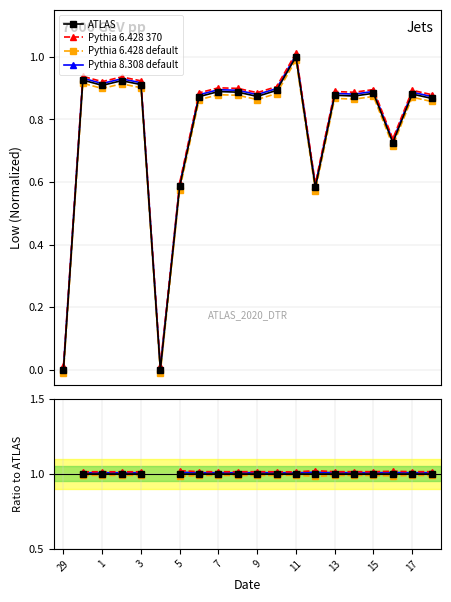

The value of ATLAS at 13 is 1.7. True or false?

False